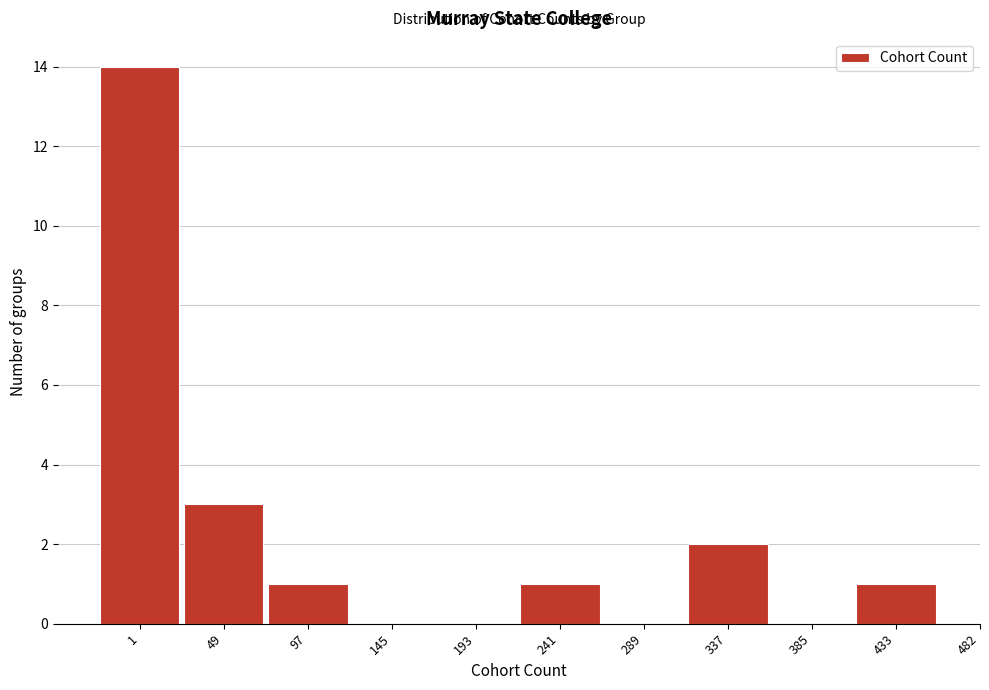

Reading left to right, transcribe all the data shown in this chart.

1=14	49=3	97=1	145=0	193=0	241=1	289=0	337=2	385=0	433=1